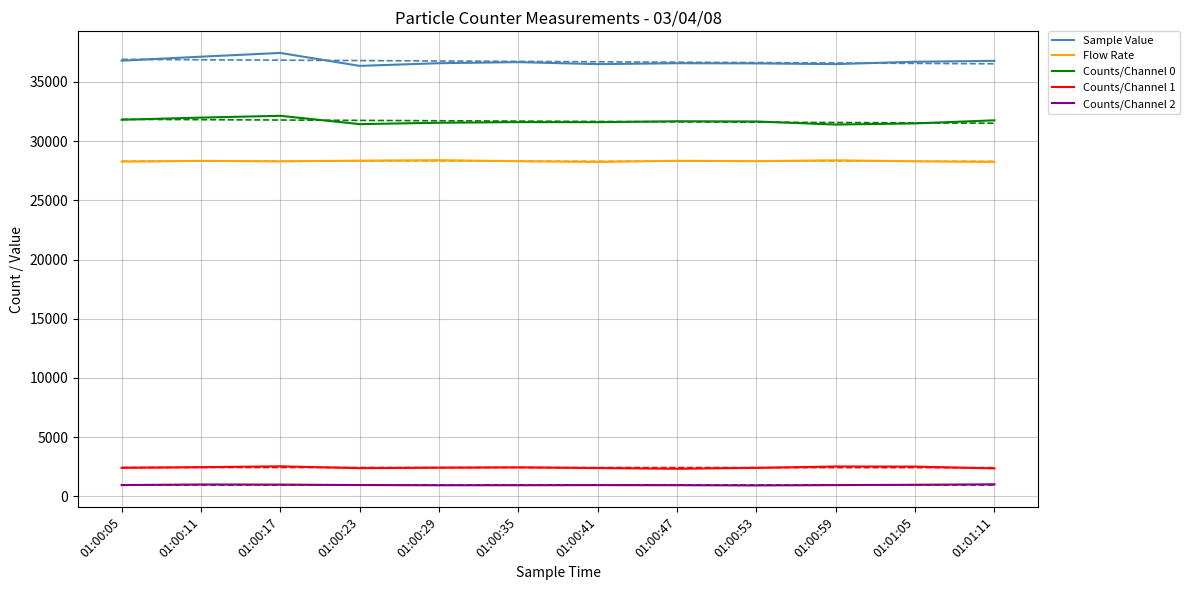

Which label corresponds to the smallest value in the chart?

01:00:53